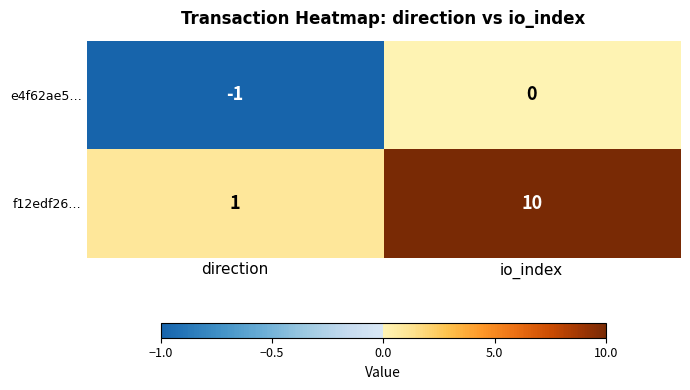

How many categories are shown in the chart?

2